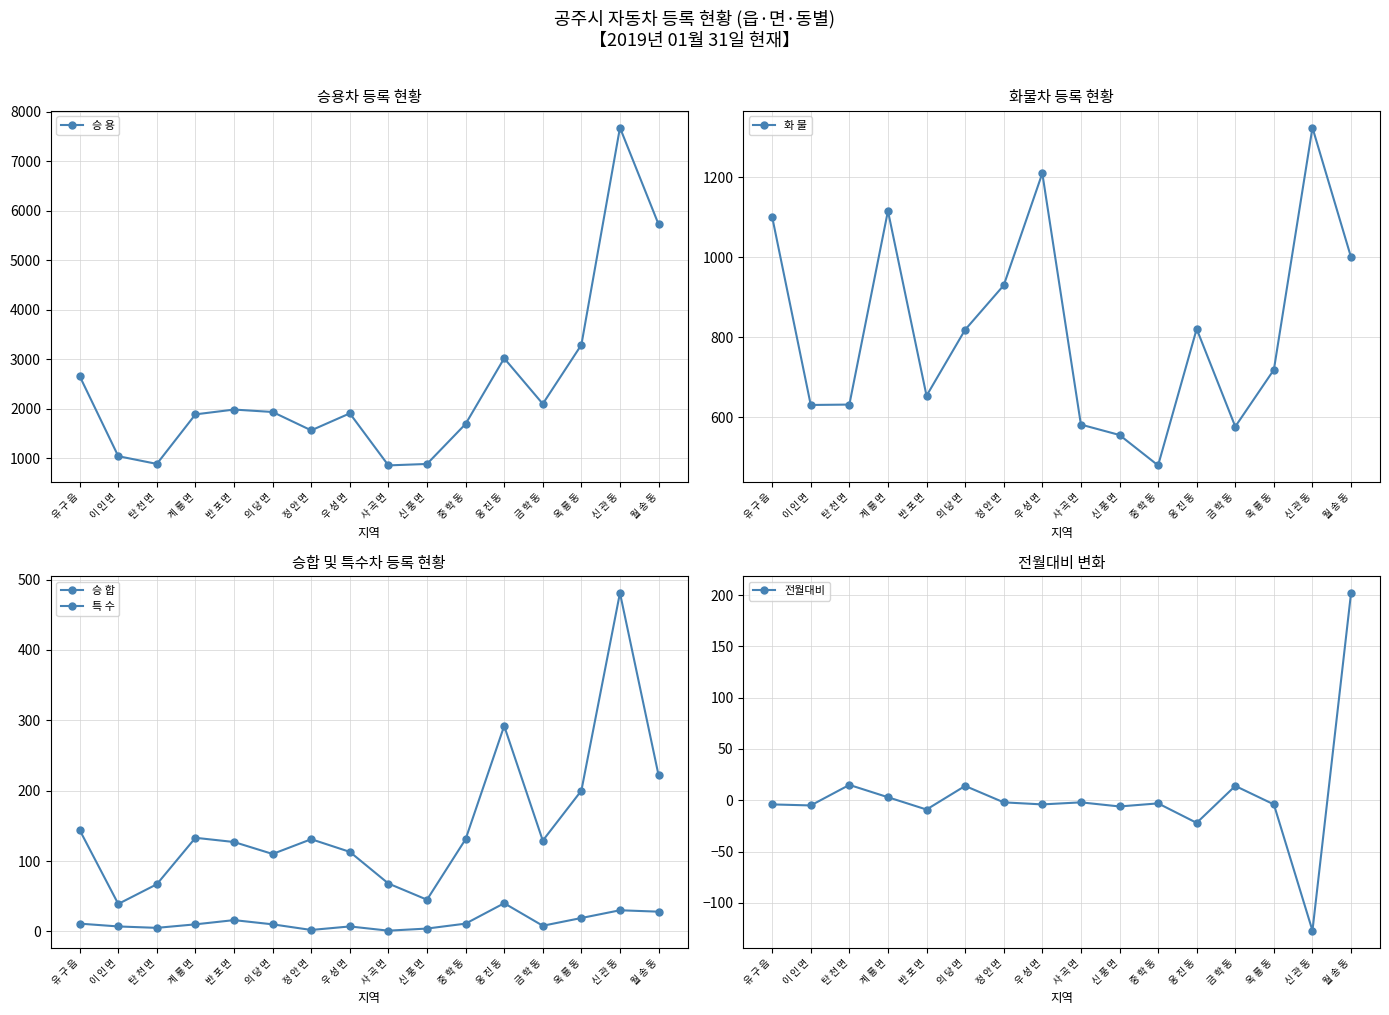

True or false: 승 합 and 전월대비 cross at least once.

False